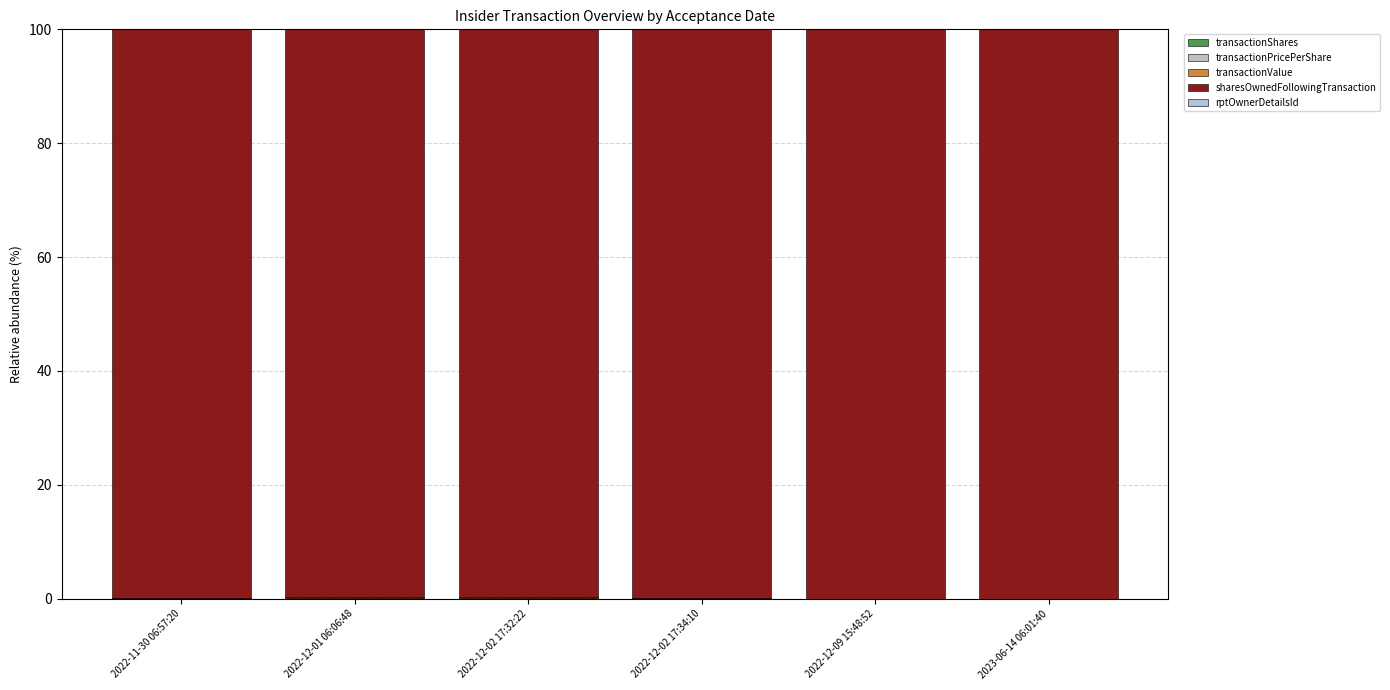

How many distinct data groups are displayed?

5